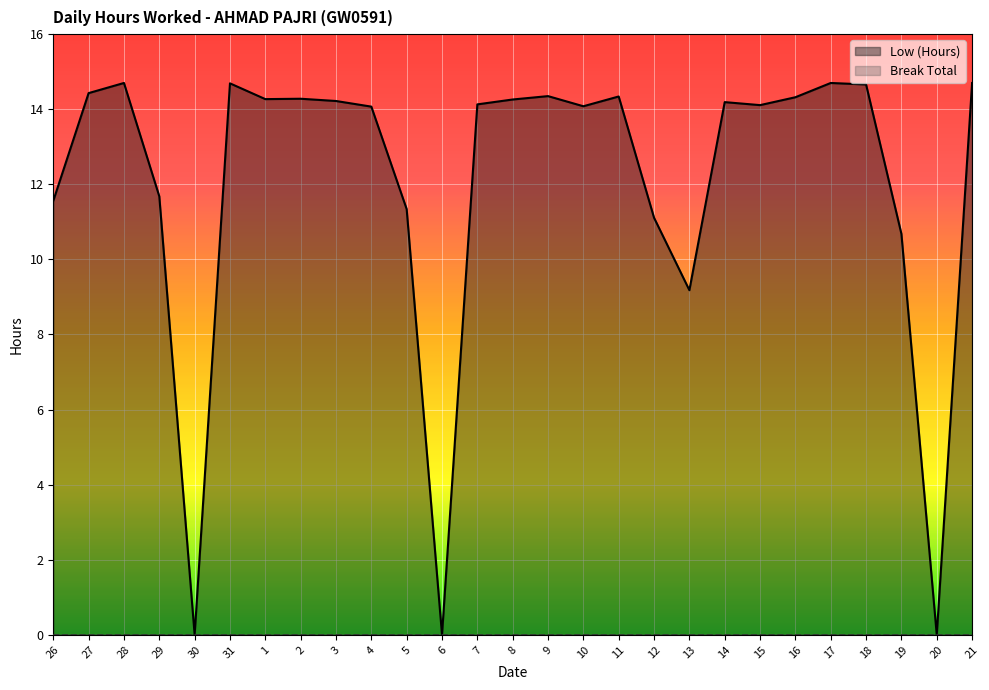

Which has a higher value, 2 or 4?

2